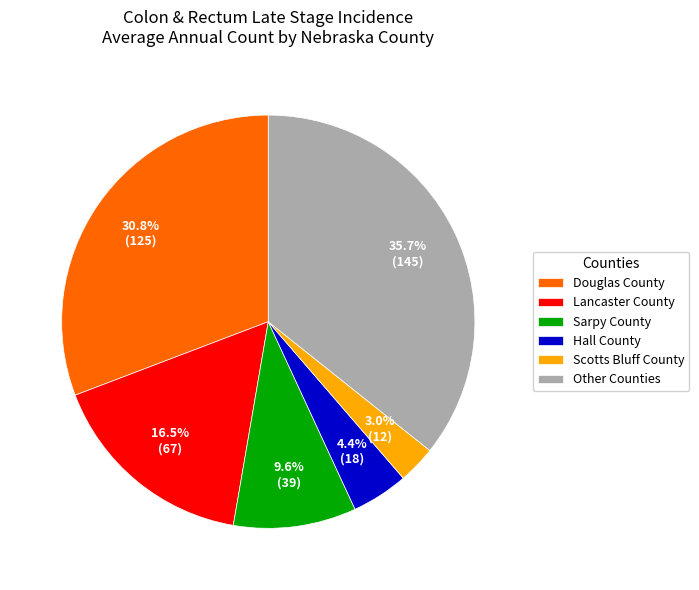

Approximately how many times larger is the value at Other Counties compared to Lancaster County?

2.2